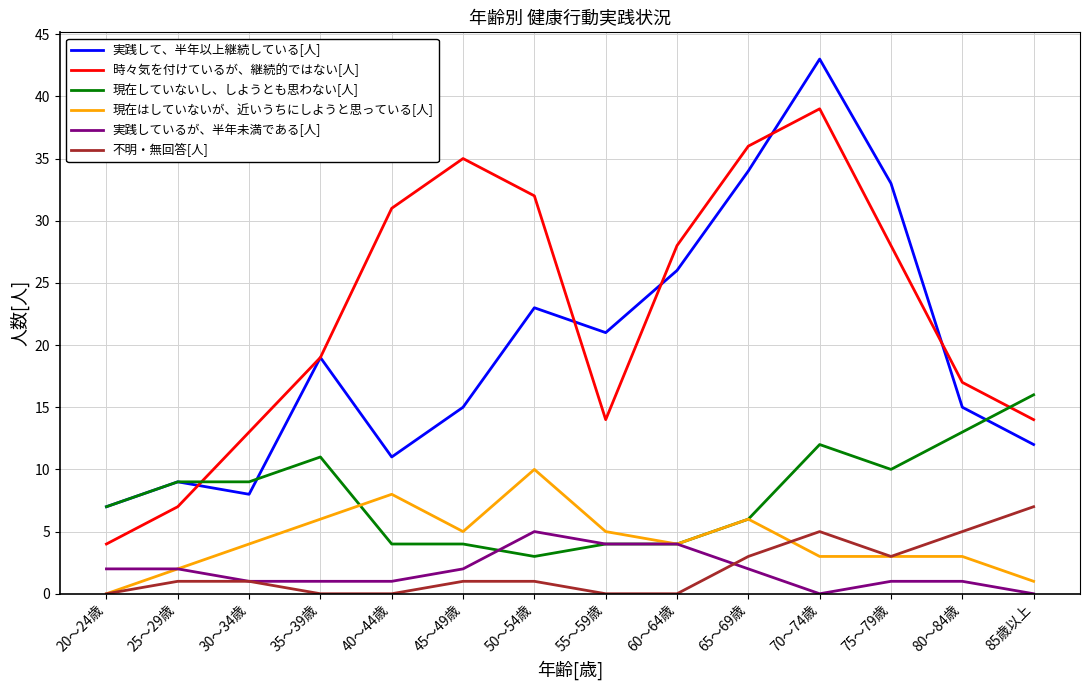

Is it true that 不明・無回答[人] equals 3 at 70～74歳?

False